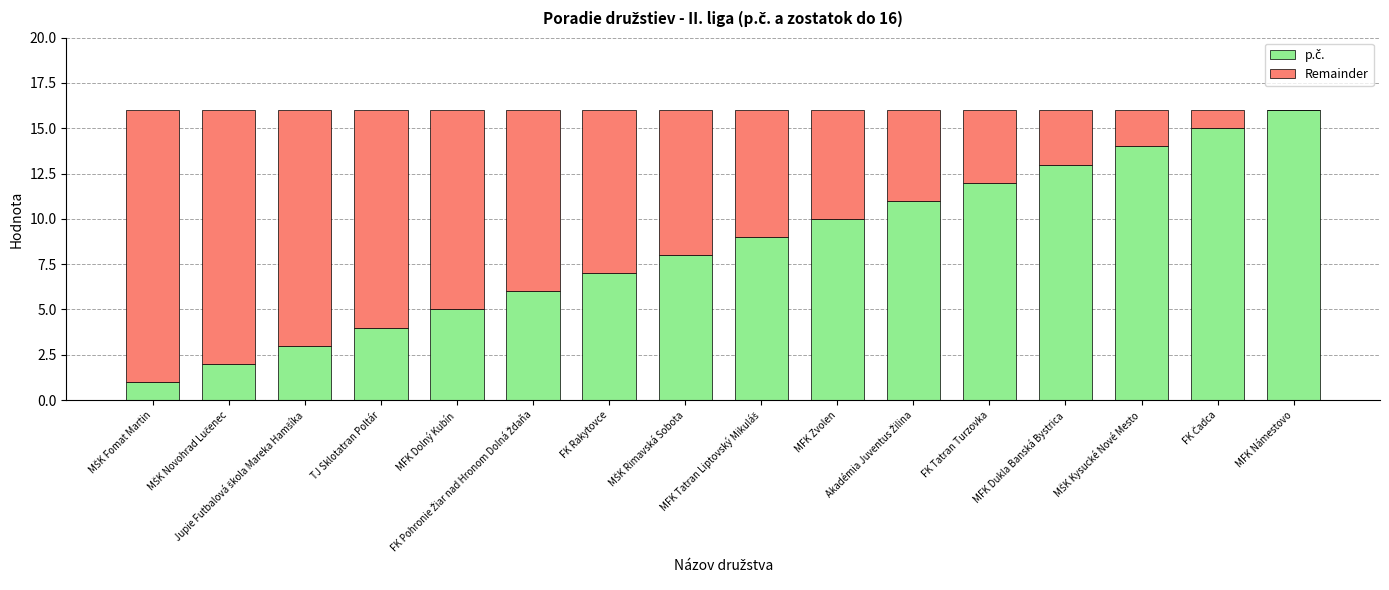

Rank the series at MŠK Fomat Martin from highest to lowest value.

Remainder, p.č.